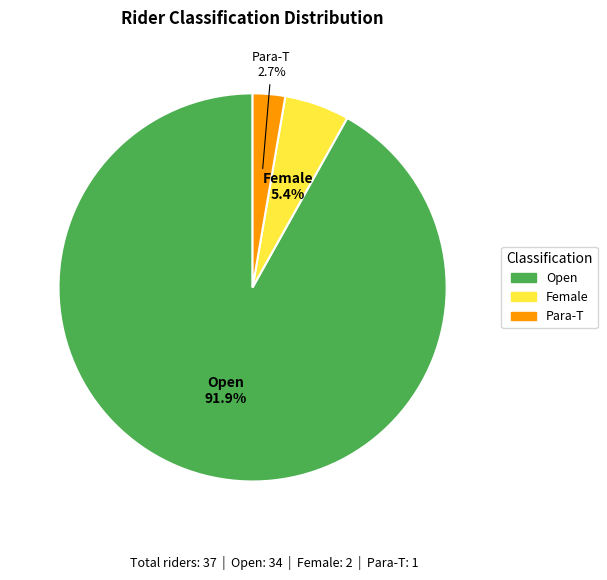

Count the number of slices in the pie.

3